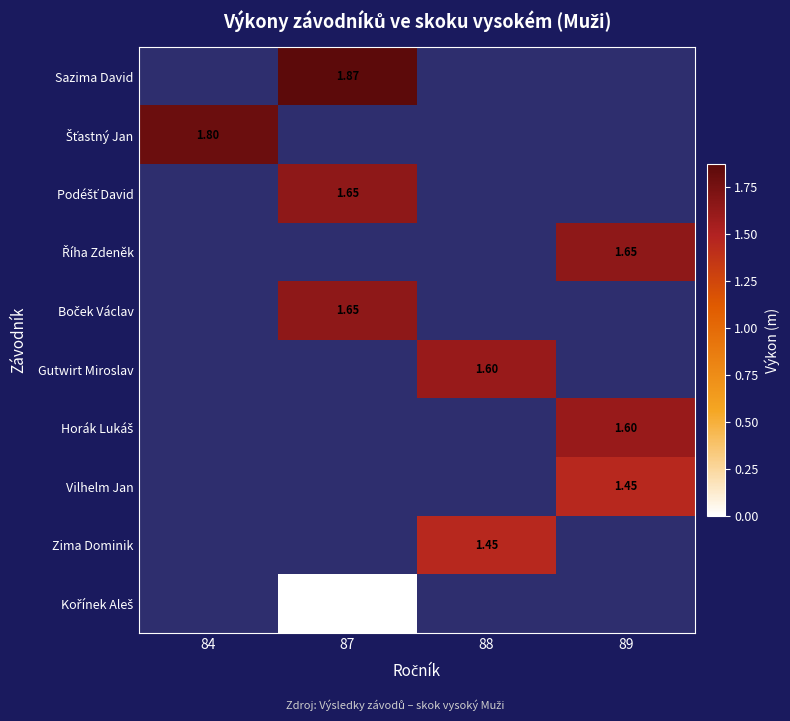

Which has a higher value, 89 or 88?

88